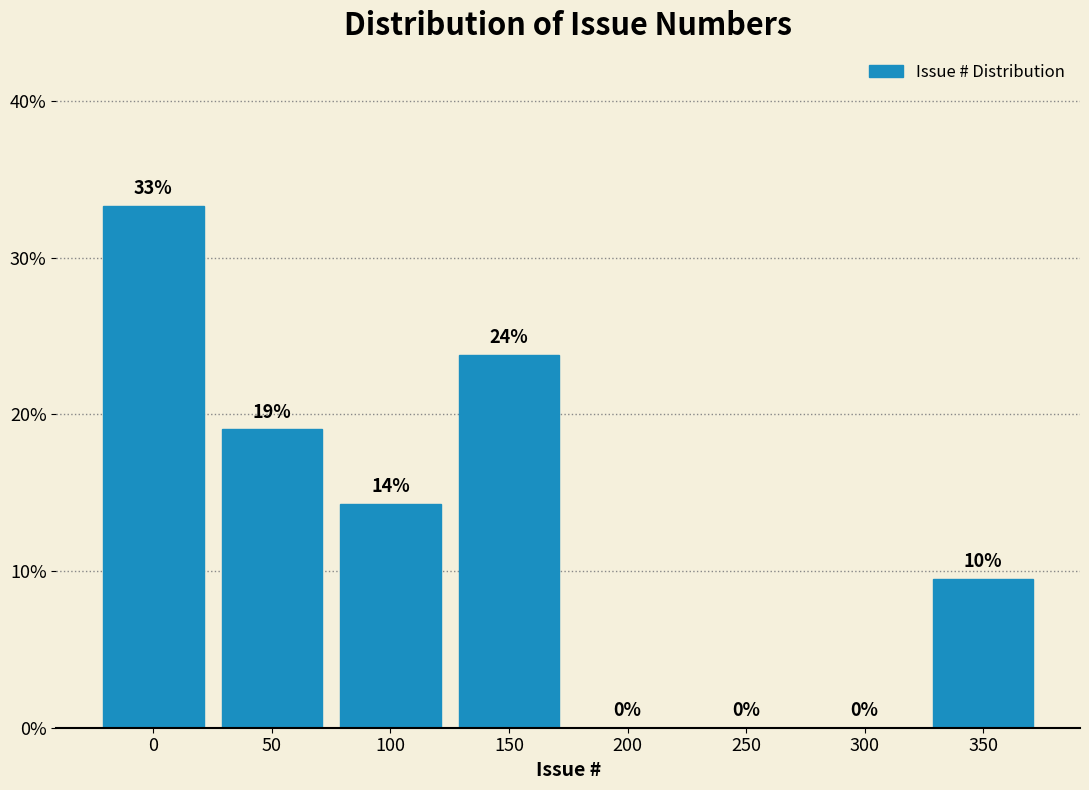

What is the greatest value displayed?

33.3